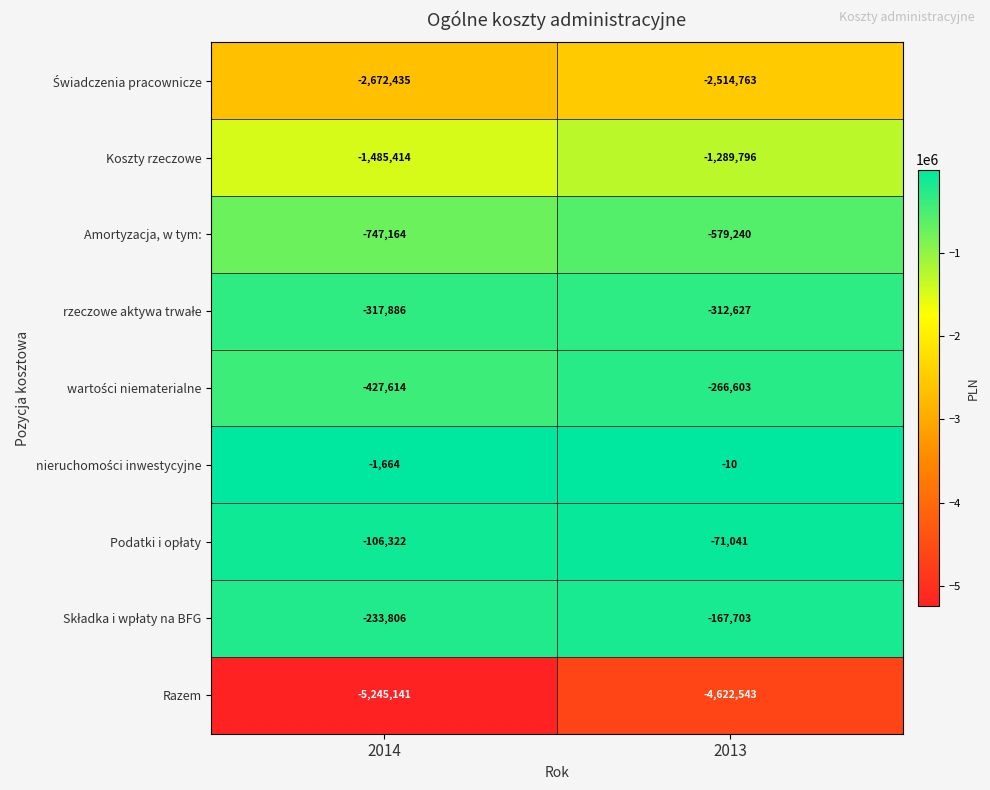

At which category is the sum across all series the highest?

2013